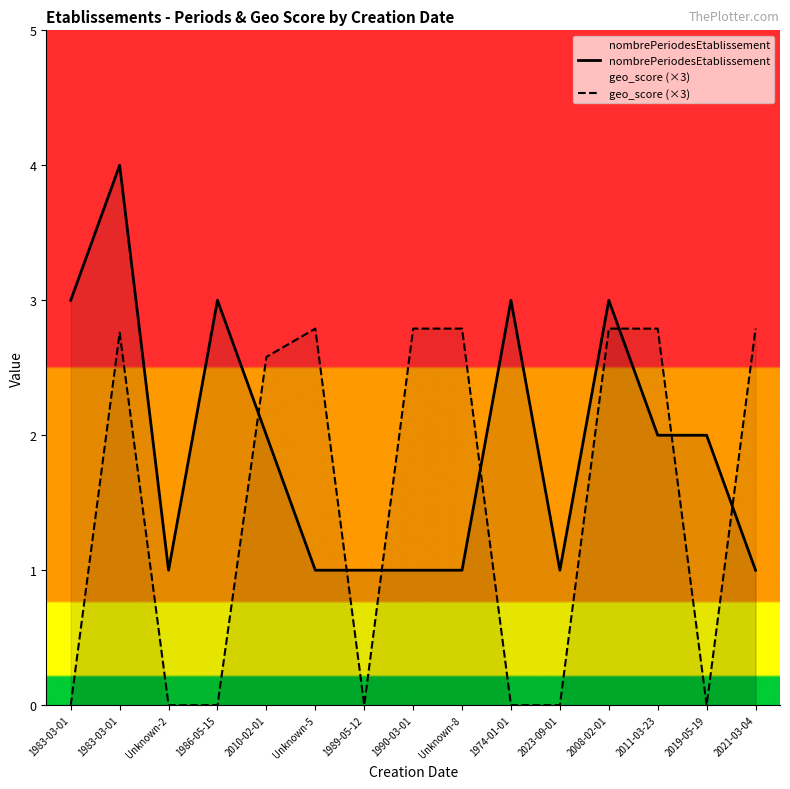

How many interior local peaks does the nombrePeriodesEtablissement series have?

4